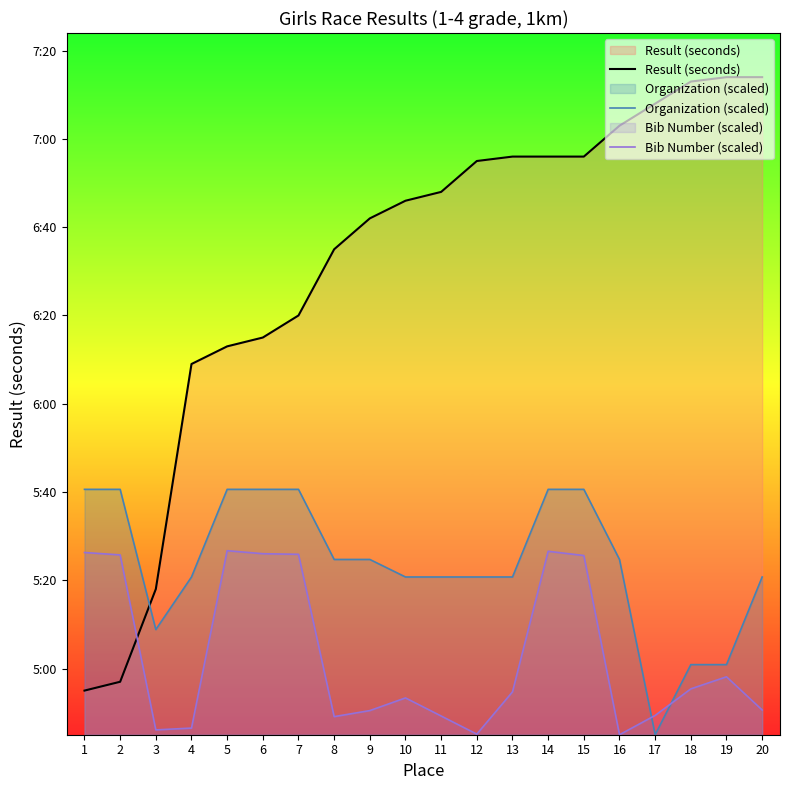

List the series in order of their peak value, lowest first.

Bib Number (scaled), Organization (scaled), Result (seconds)